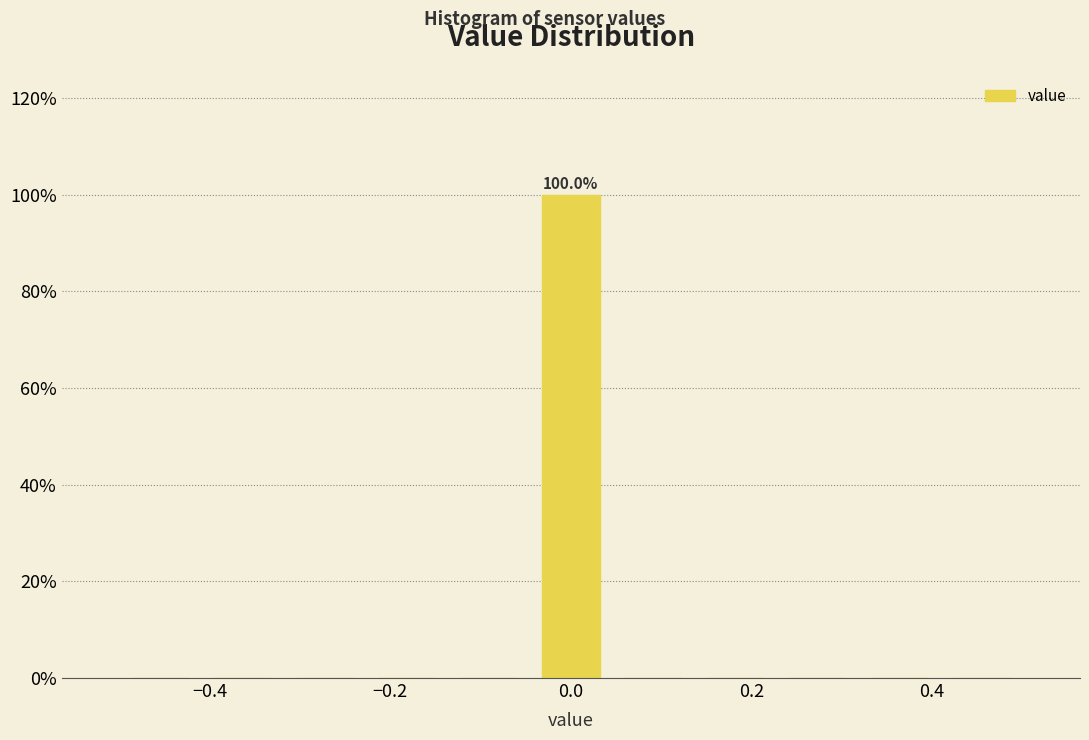

Over which range of the x-axis is the bar tallest?

-0.04 to 0.04